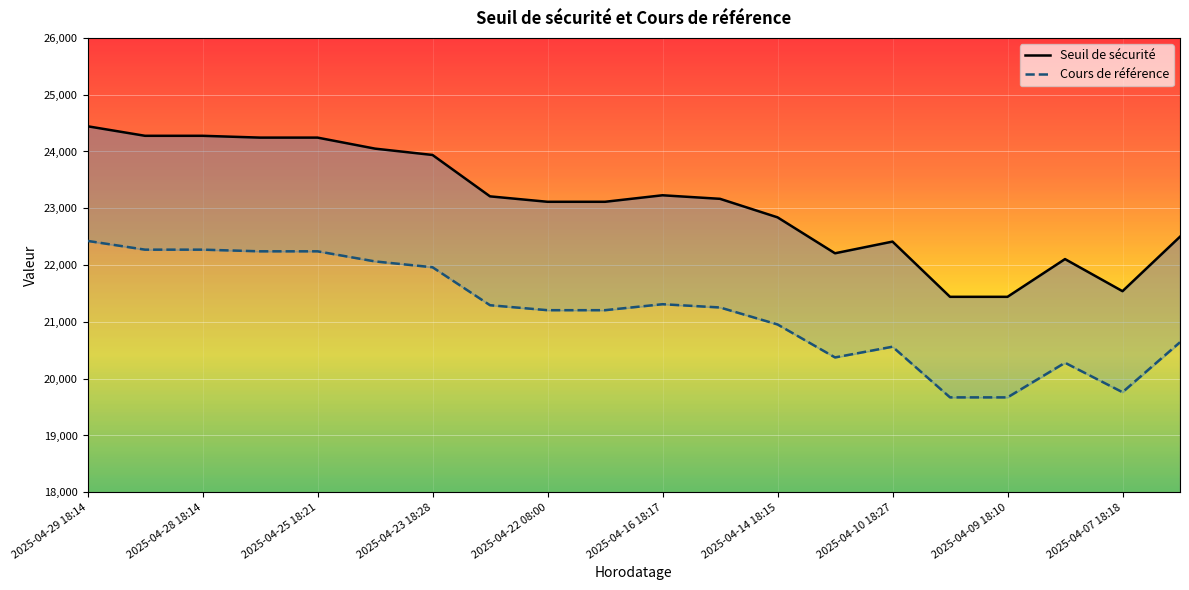

Reading left to right, extract all data points from this chart.

Seuil de sécurité: 24444.2	24276.1	24276.1	24244.3	24244.3	24050.3	23938.5	23209.9	23114.4	23114.4	23229.0	23166.5	22840.8	22207.8	22413.4	21441.3	21441.3	22105.5	21540.5	22499.5
Cours de référence: 22425.8	22271.7	22271.7	22242.5	22242.5	22064.5	21962.0	21293.5	21205.9	21205.9	21311.0	21253.7	20954.8	20374.1	20562.7	19670.9	19670.9	20280.3	19761.9	20641.7